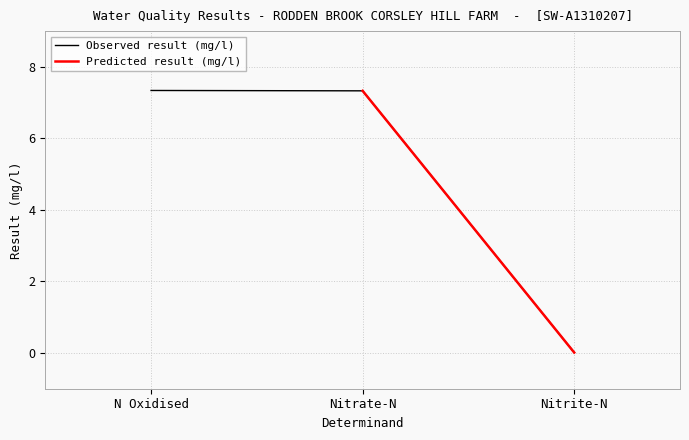

Approximately how many times larger is the value at Nitrate-N compared to N Oxidised?

1.0